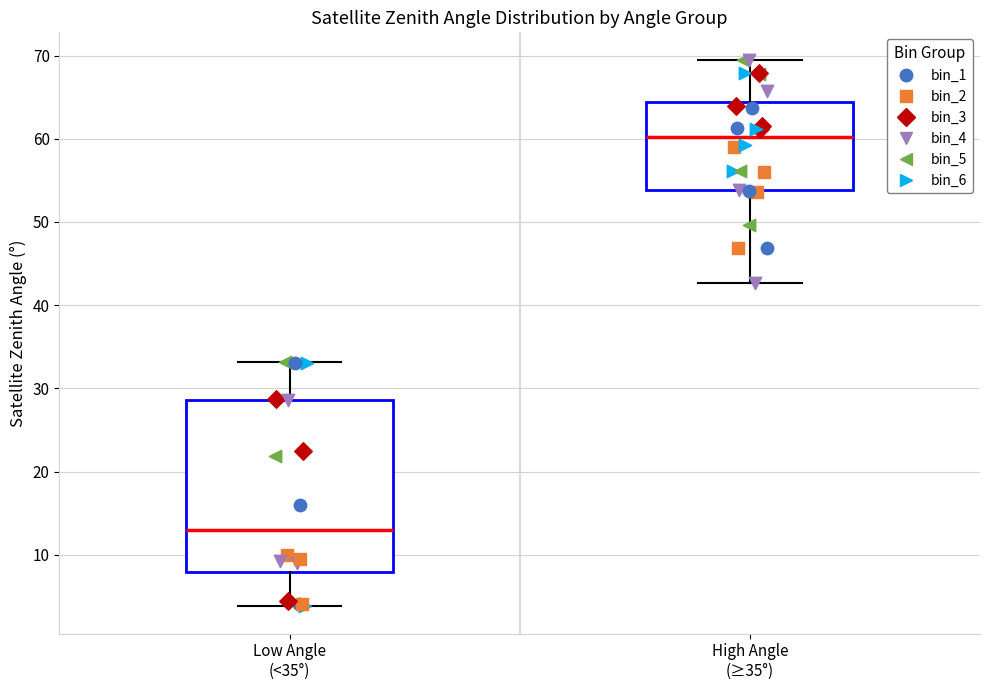

Which box has the lowest median line?

Low Angle (<35°)